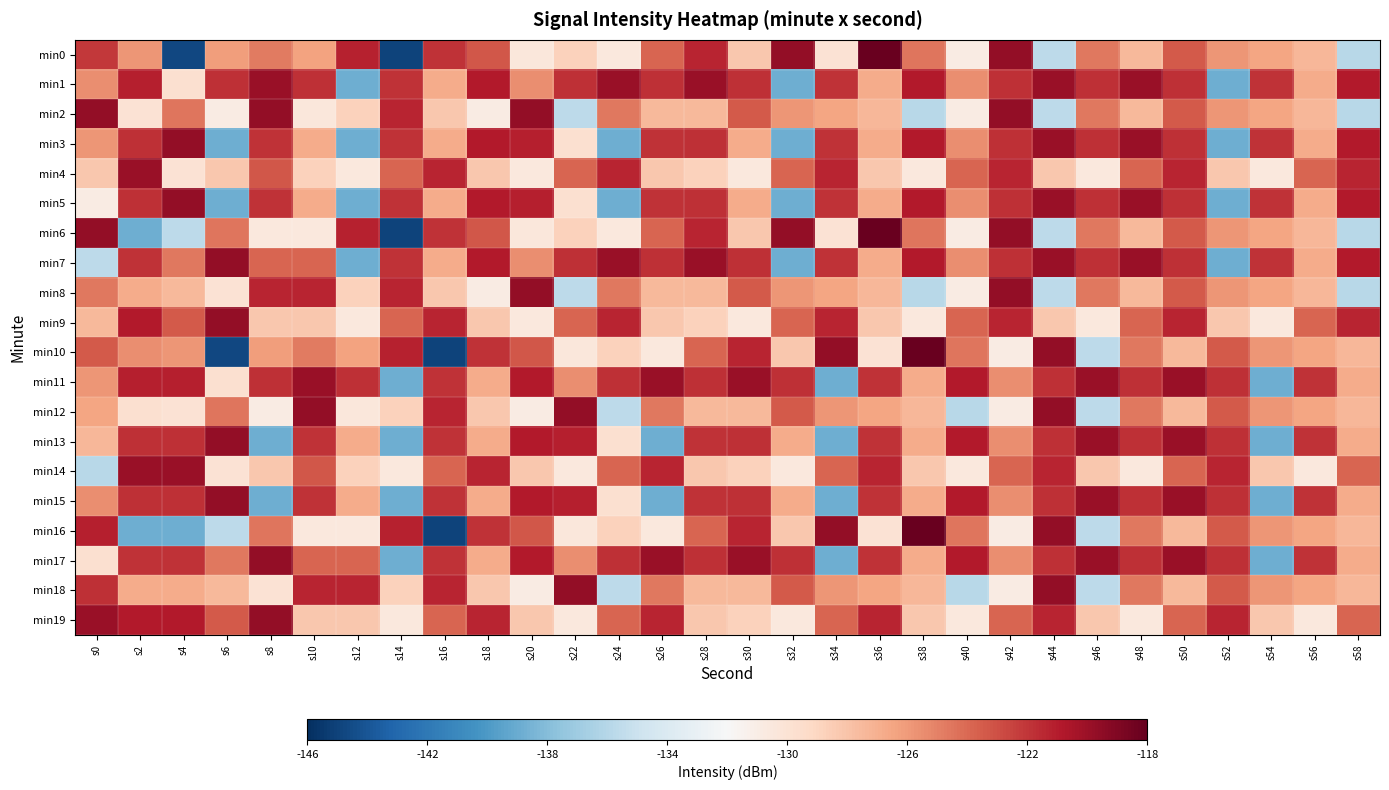

At which category is the sum across all series the highest?

s50